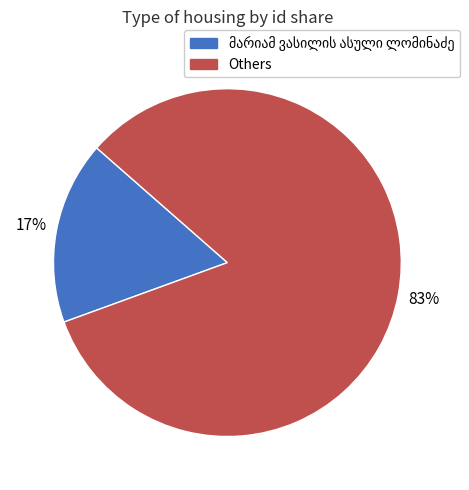

To the nearest percent, what is the difference between the largest and smallest slice percentages?

66%